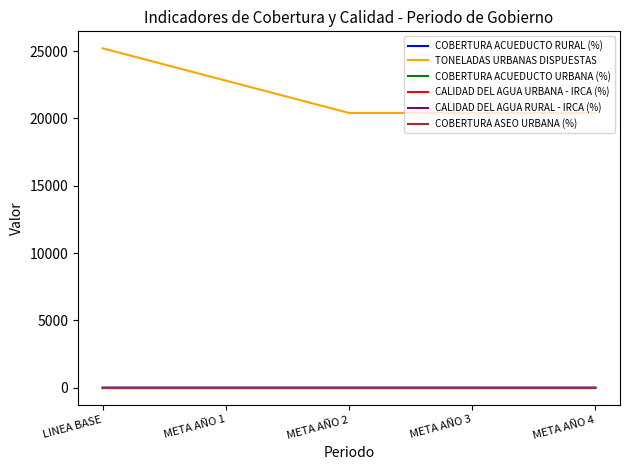

Does the chart have visible grid lines?

No